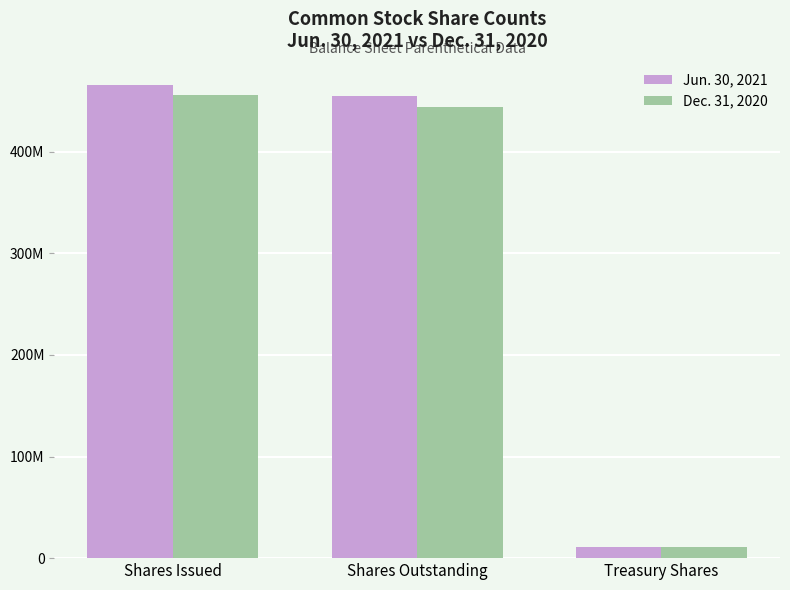

What are all the series names shown in the legend?

Jun. 30, 2021, Dec. 31, 2020